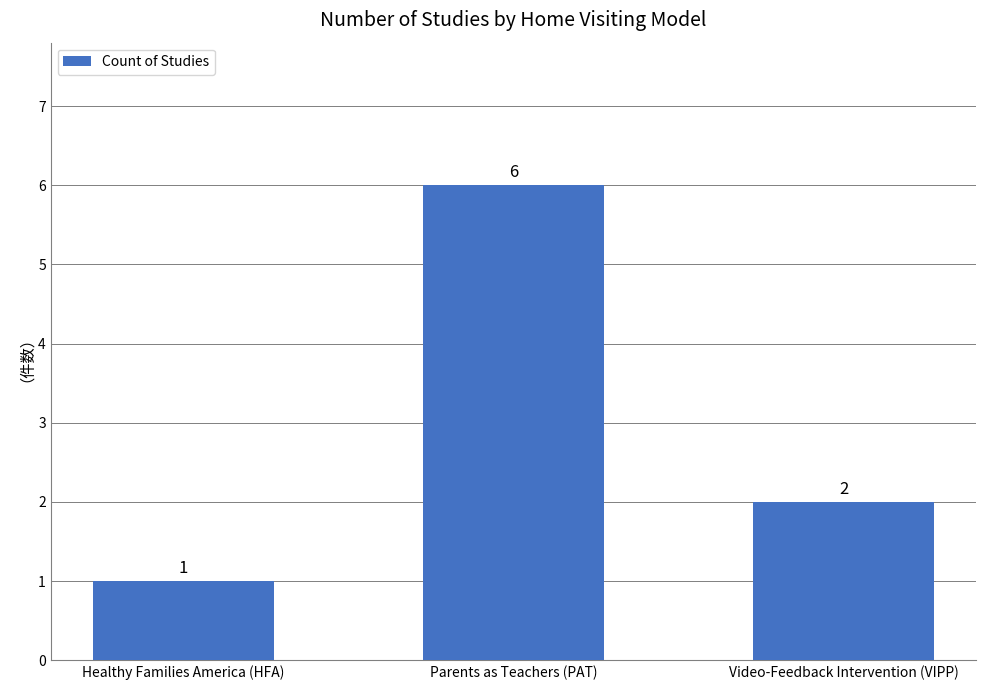

What value does the data have at Parents as Teachers (PAT)?

6